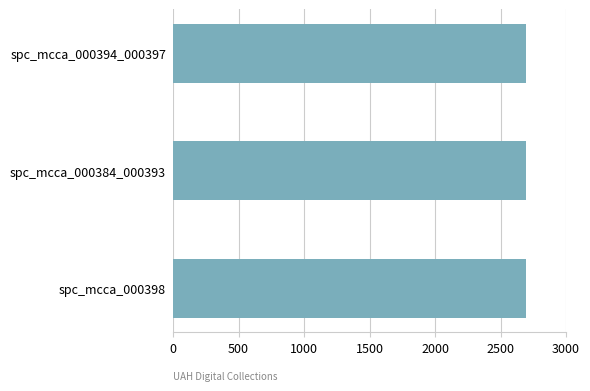

The value at spc_mcca_000394_000397 is 2696. True or false?

True